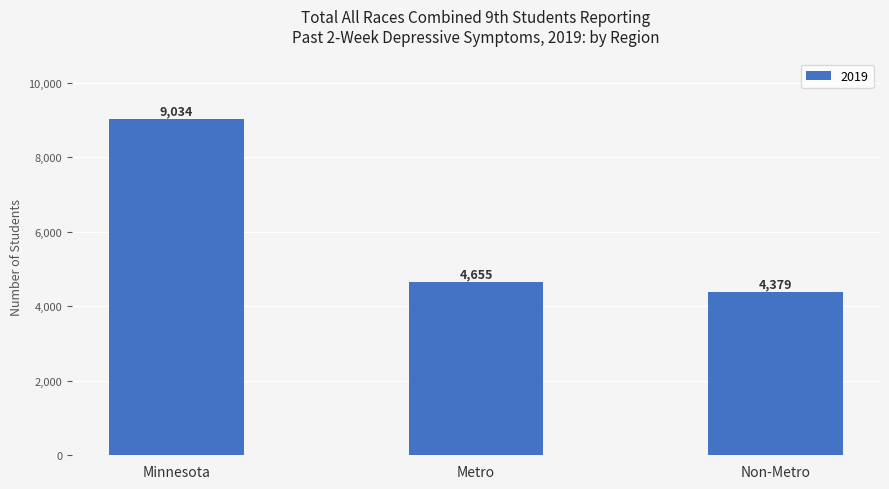

What is the label of the 2nd bar from the left?

Metro